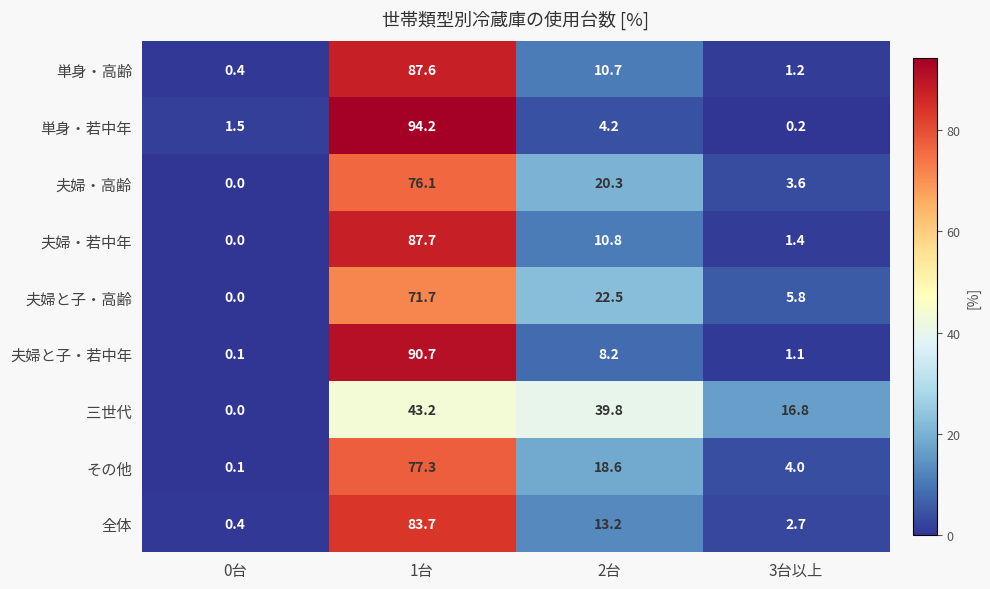

What is the sum of all その他 values?

100.0